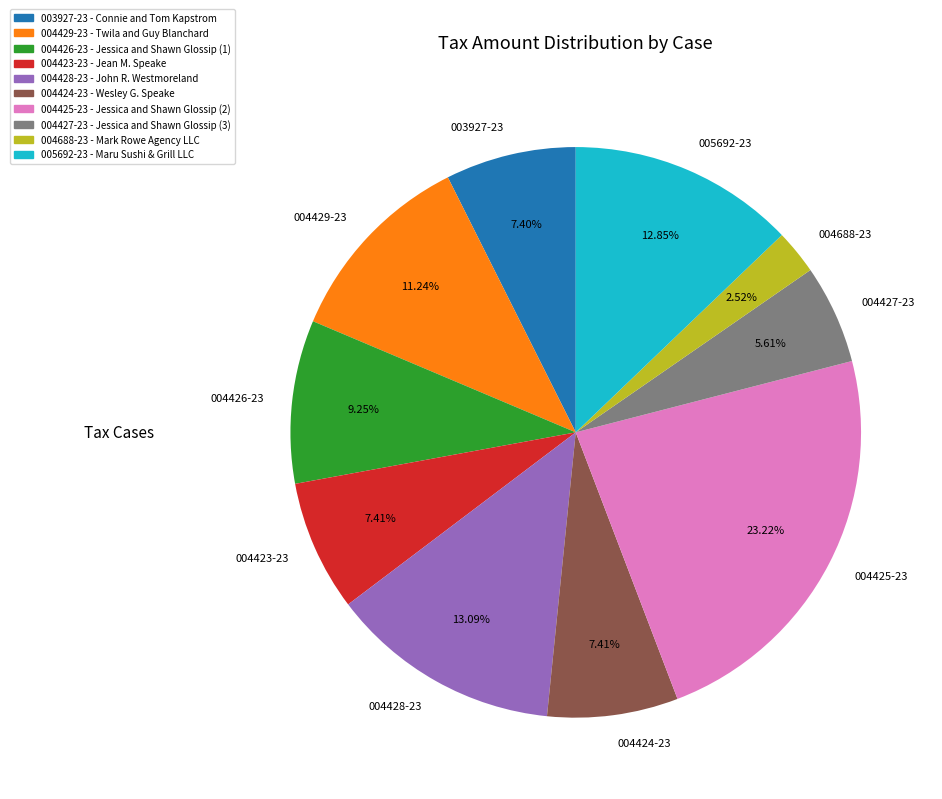

How many slices are in this pie chart?

10